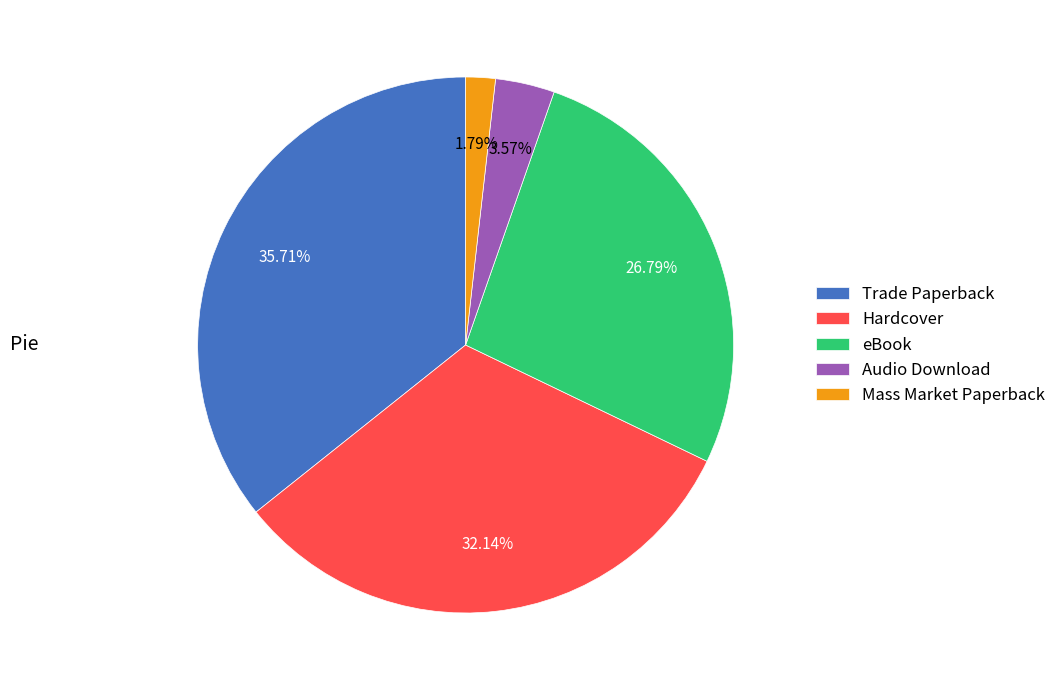

Is Mass Market Paperback the majority of the pie?

No